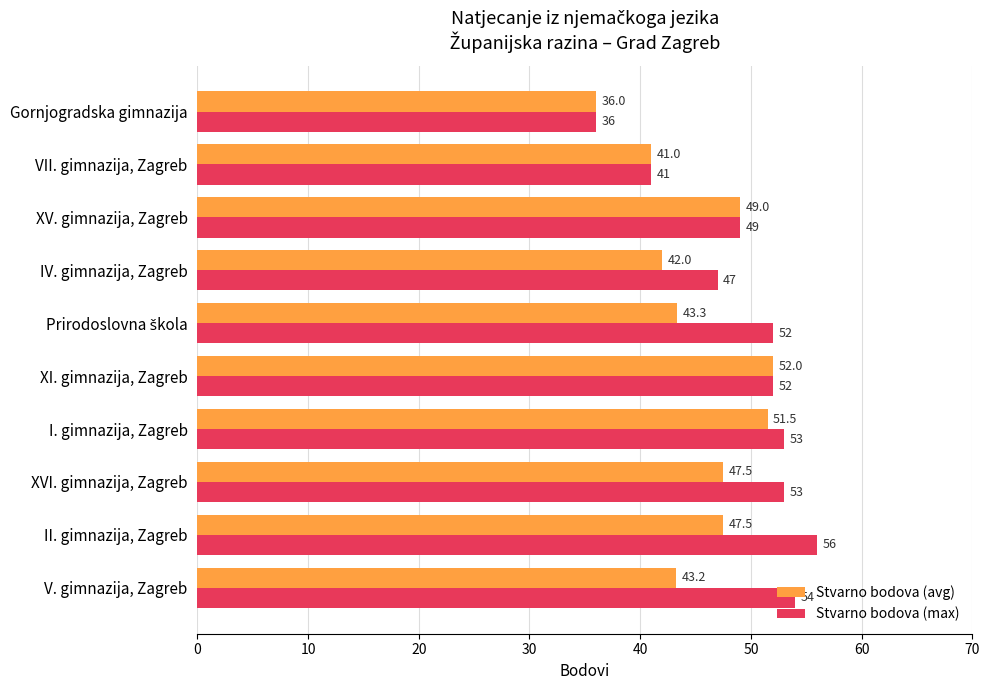

What is the difference between the maximum and second lowest values in the Stvarno bodova (avg) series?

11.0